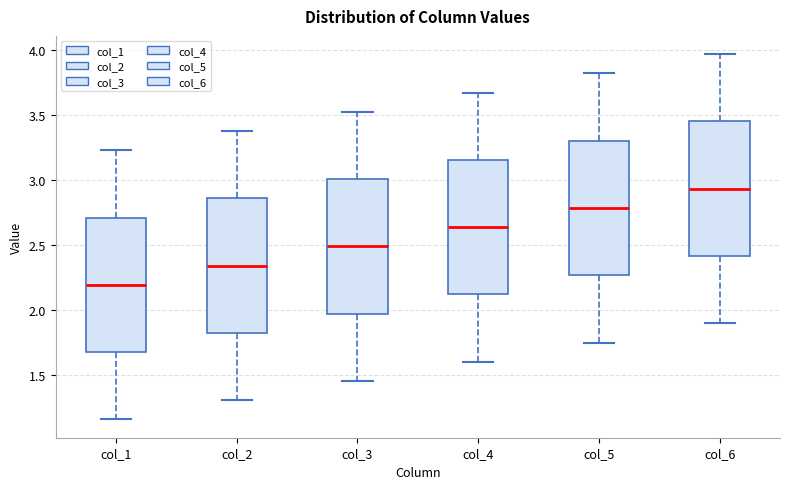

Which box has the highest median line?

col_6